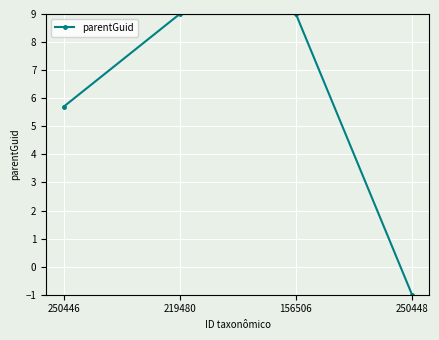

Which label corresponds to the smallest value in the chart?

250448